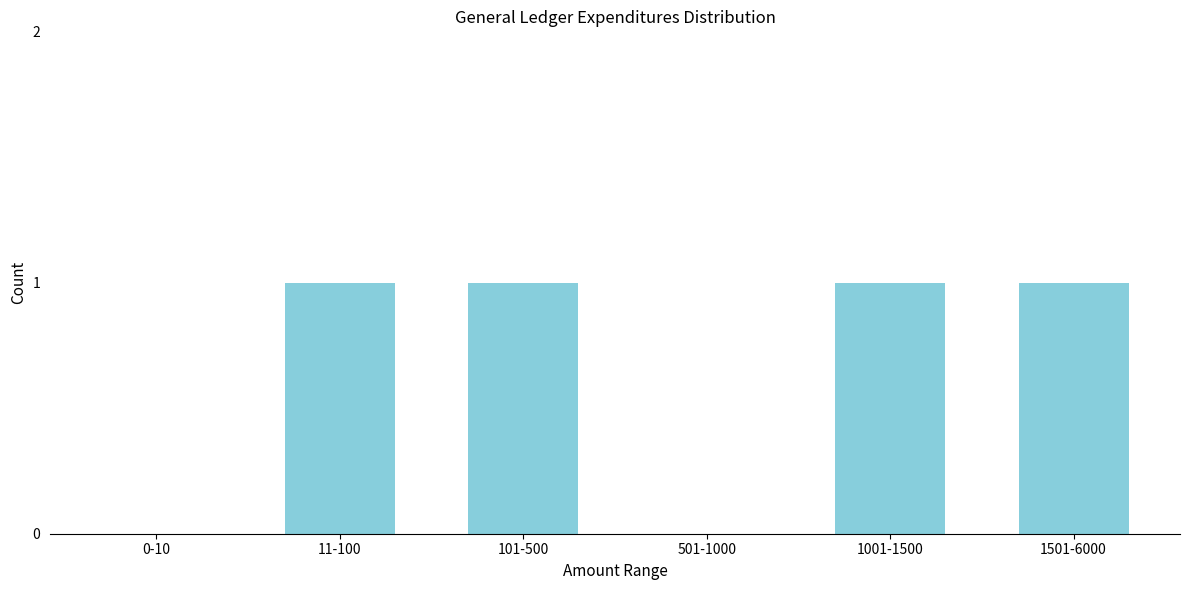

Reading left to right, extract all data points from this chart.

0-10=0	11-100=1	101-500=1	501-1000=0	1001-1500=1	1501-6000=1